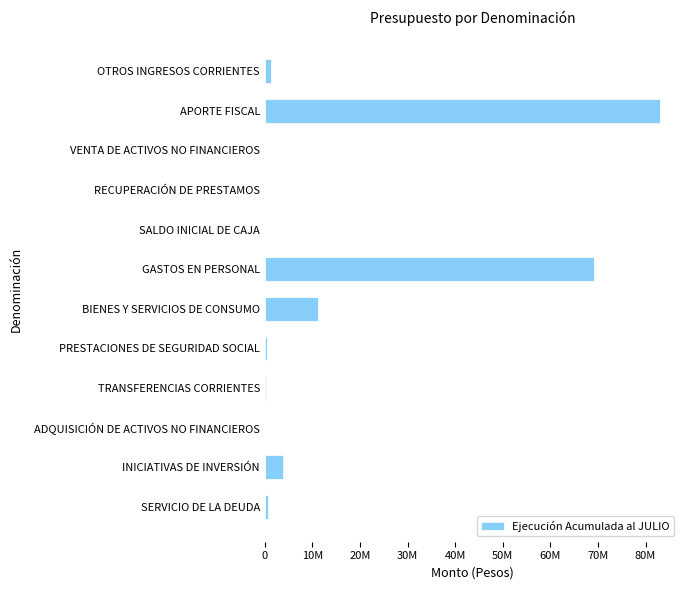

Are the bars horizontal?

Yes